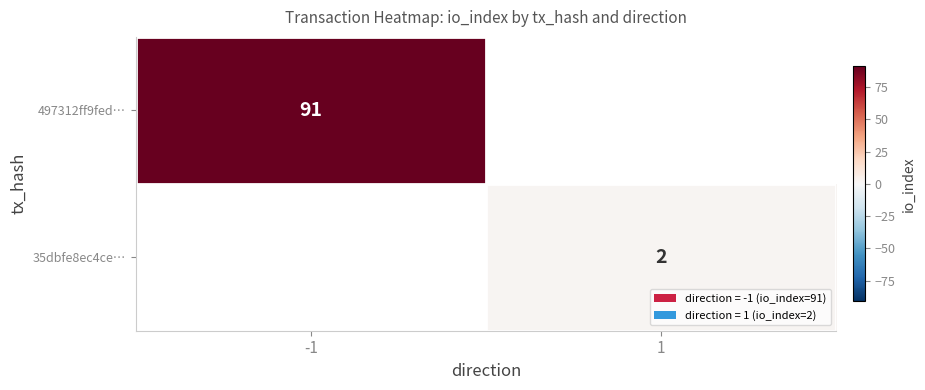

What is the sum of all 497312ff9fed… values?

91